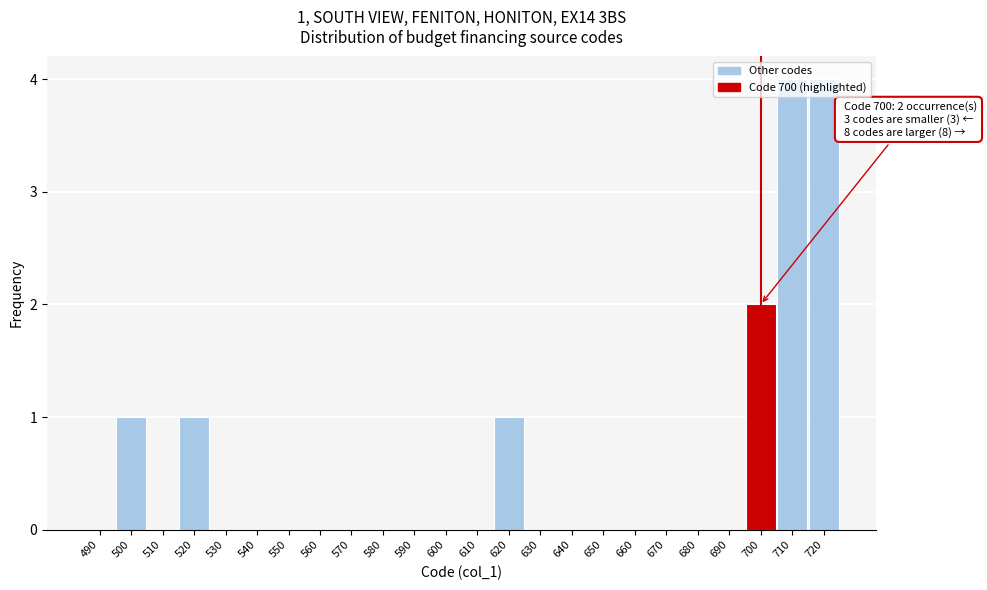

What is the greatest value displayed?

4